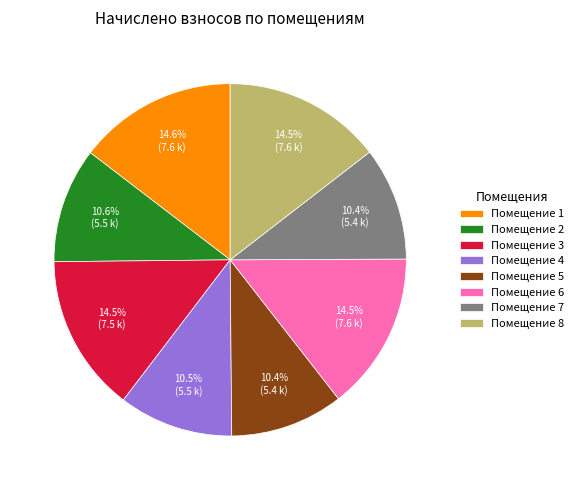

What is the ratio of the value at Помещение 8 to the value at Помещение 7?

1.4